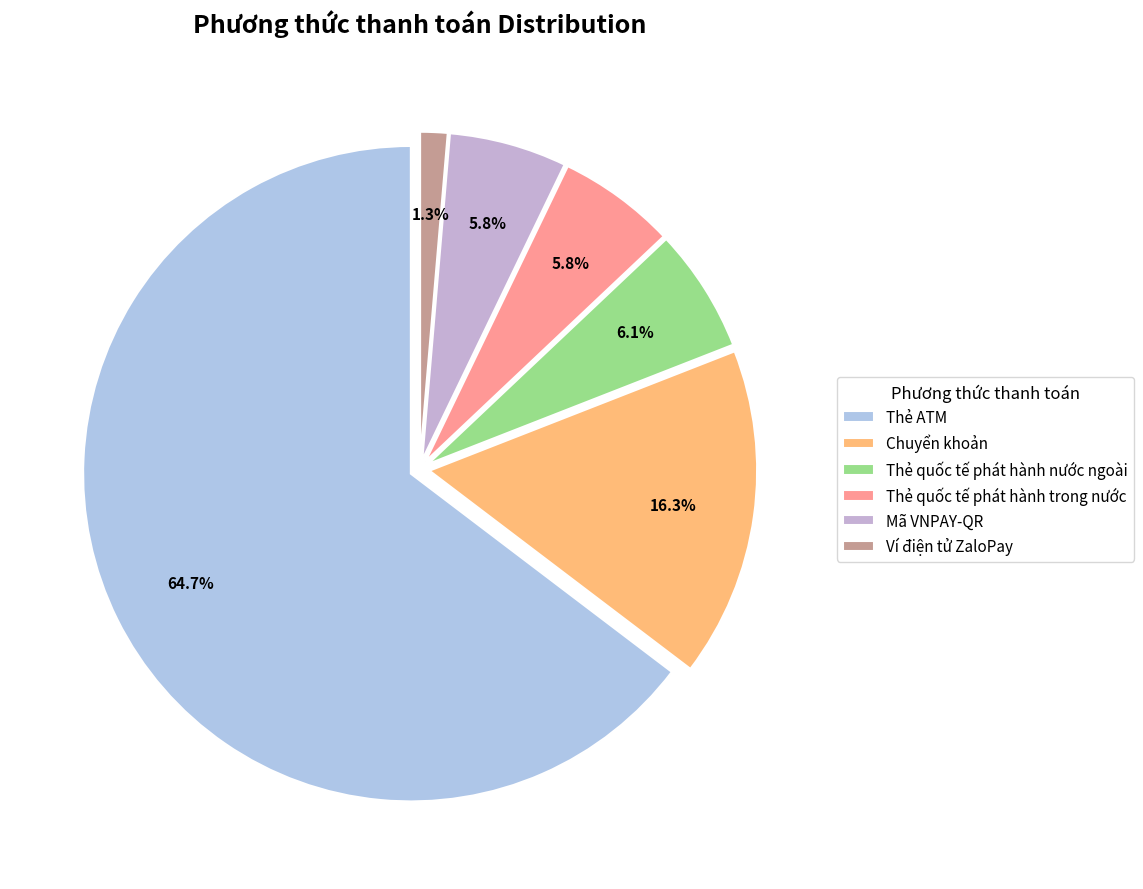

Which slice represents more than half of the pie?

Thẻ ATM